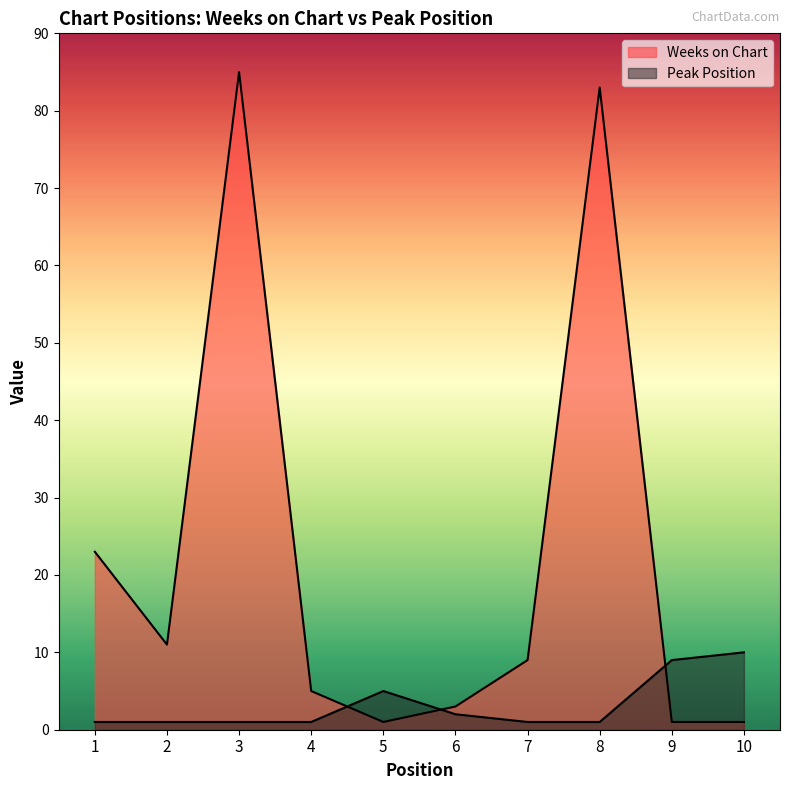

Is it true that Peak Position equals 9 at 9?

True